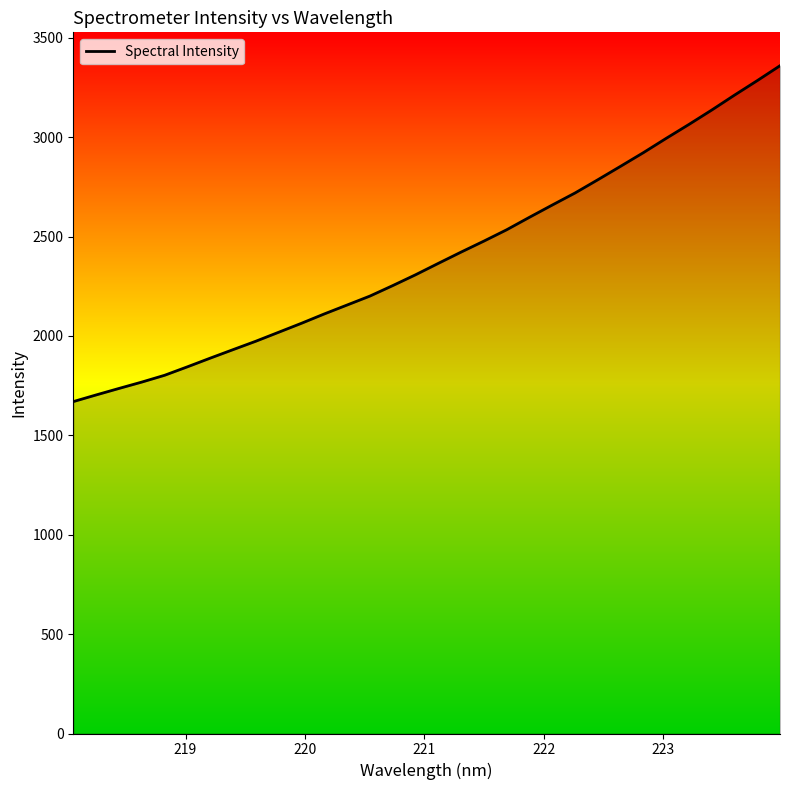

True or false: the data has more than 1 interior local peaks.

False